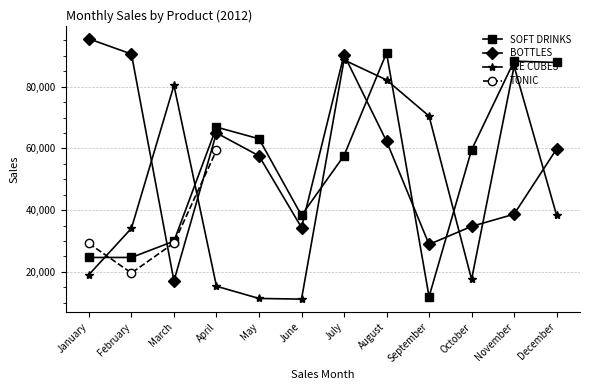

Where is BOTTLES nearest to the value 56278?

May